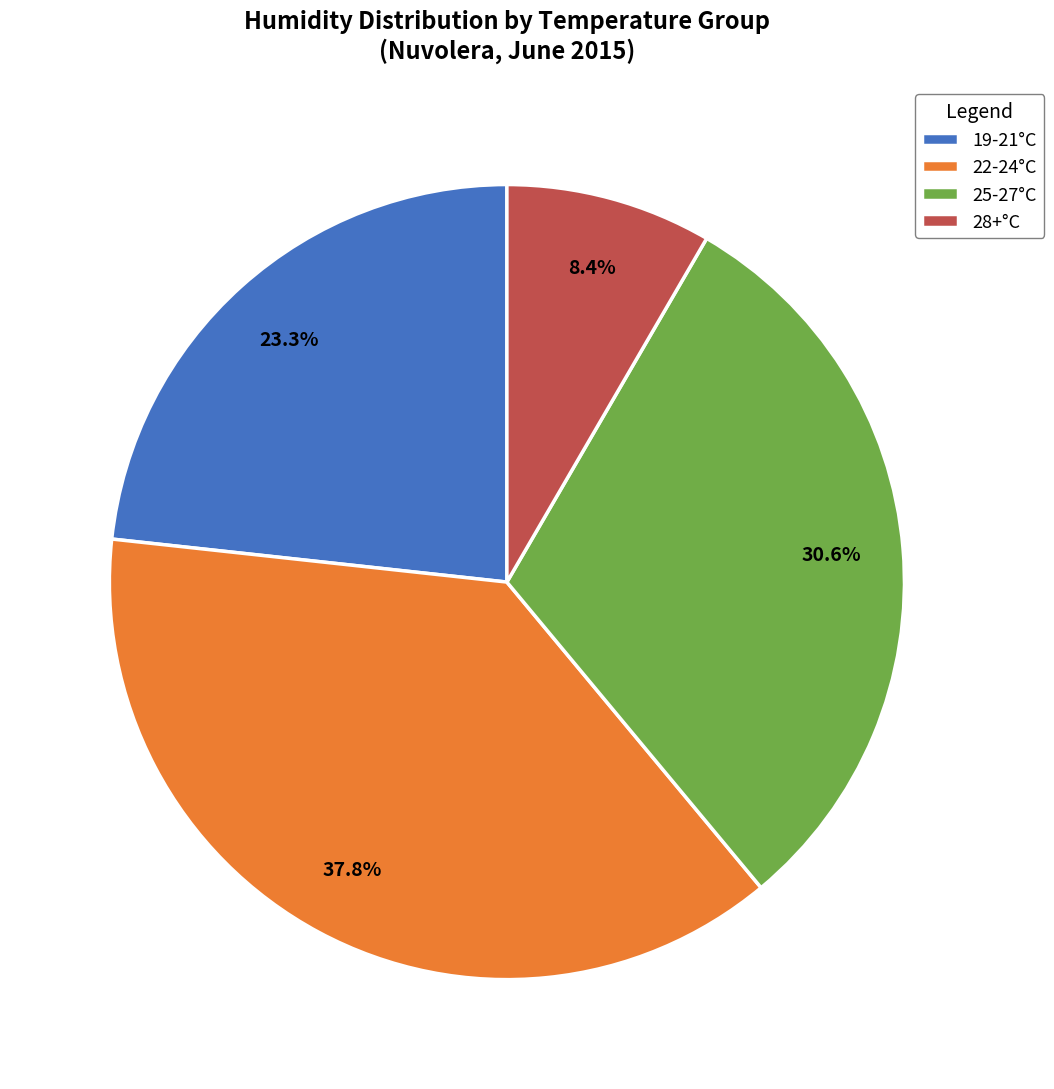

How many slices are in this pie chart?

4